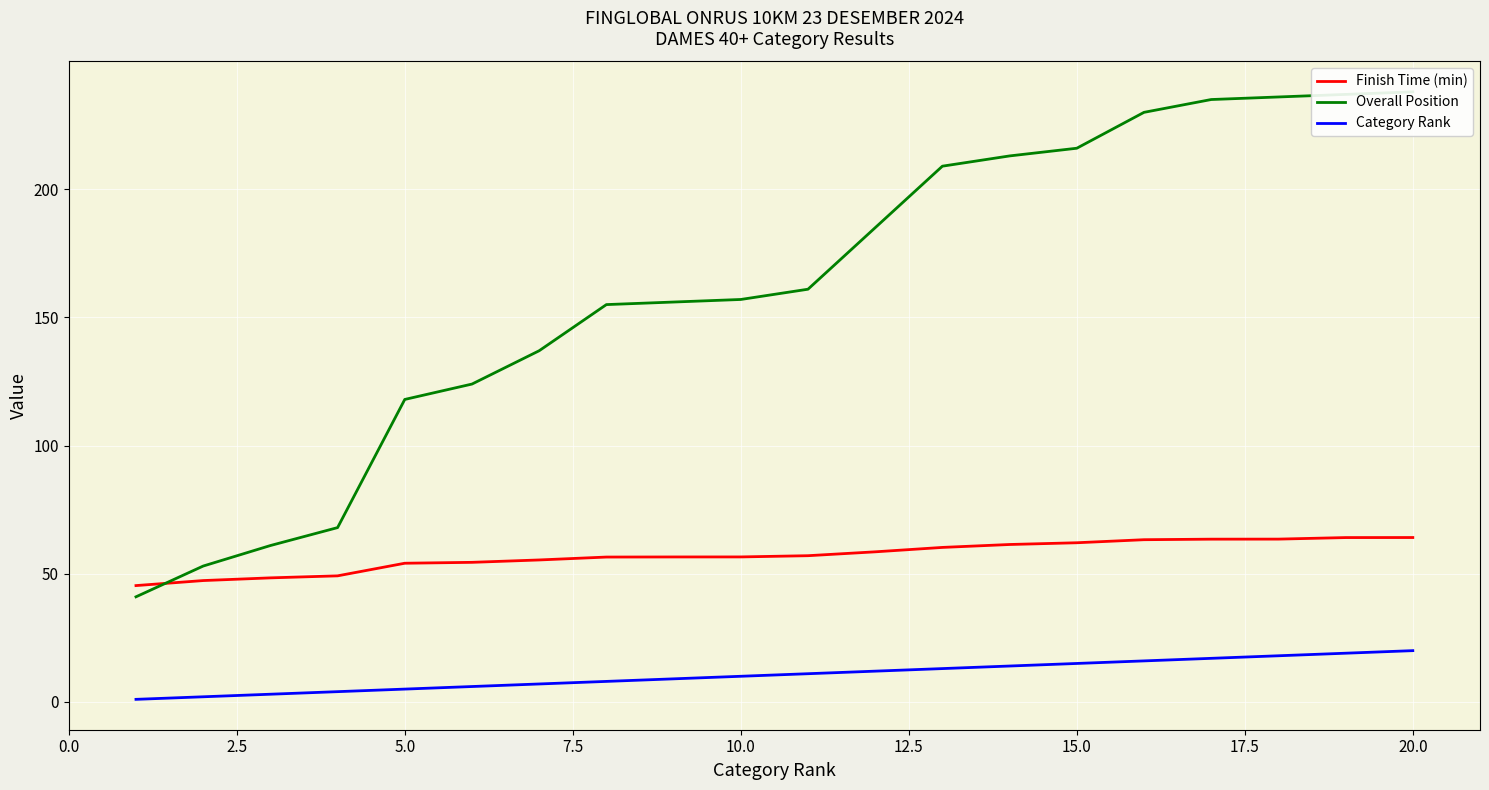

What is the minimum value for Finish Time (min)?

45.4